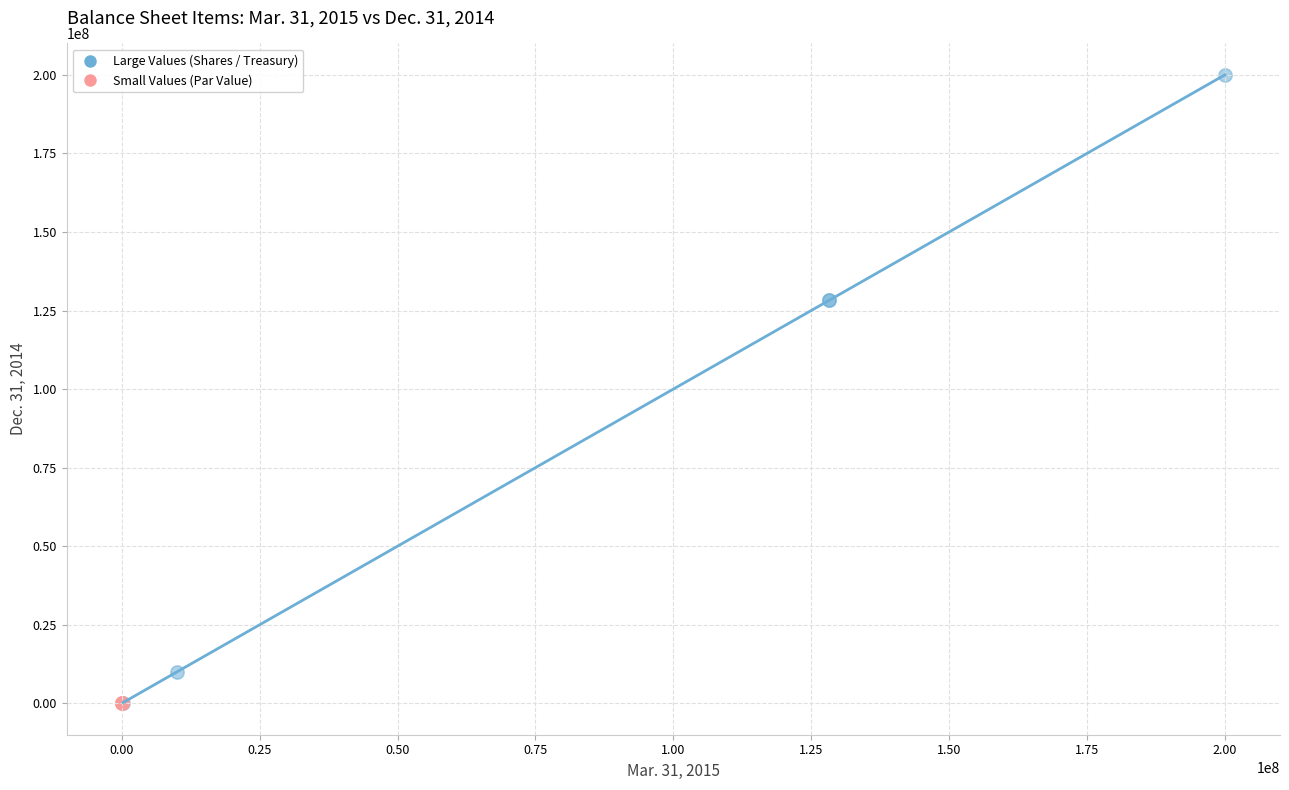

Which series has the widest spread of Y values?

Large Values (Shares / Treasury)